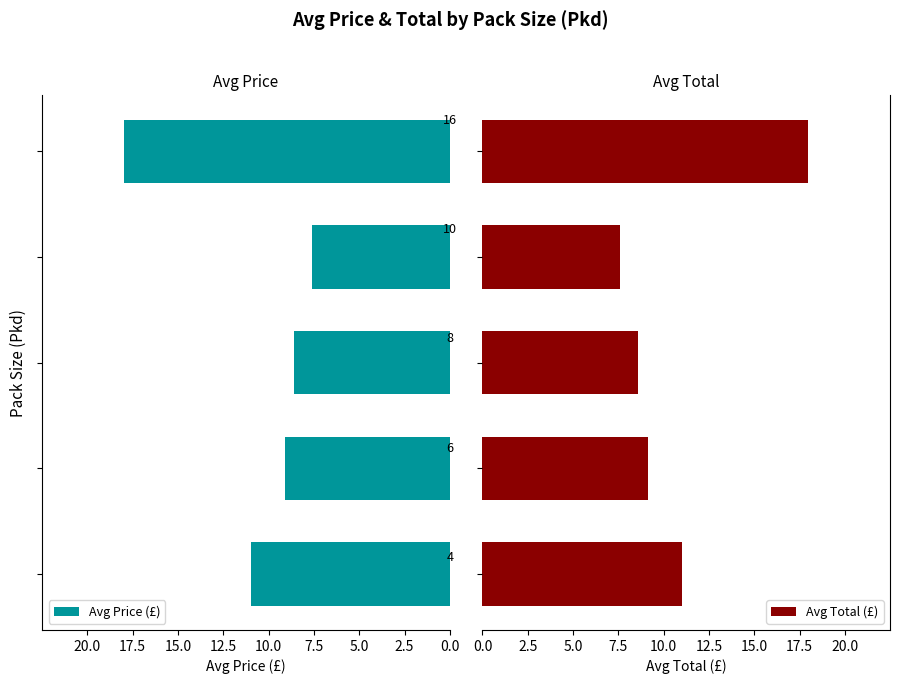

Rank the series by their maximum value, from lowest to highest.

Avg Price (£), Avg Total (£)